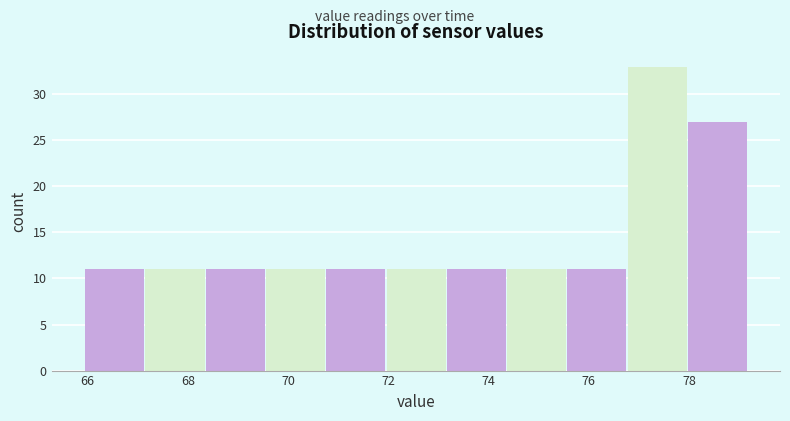

What is the height of the bar covering 73.2 to 74.4 on the x-axis? Neither the bar edges nor the heights are printed on the chart, so give them approximately, as read against the axes.

11